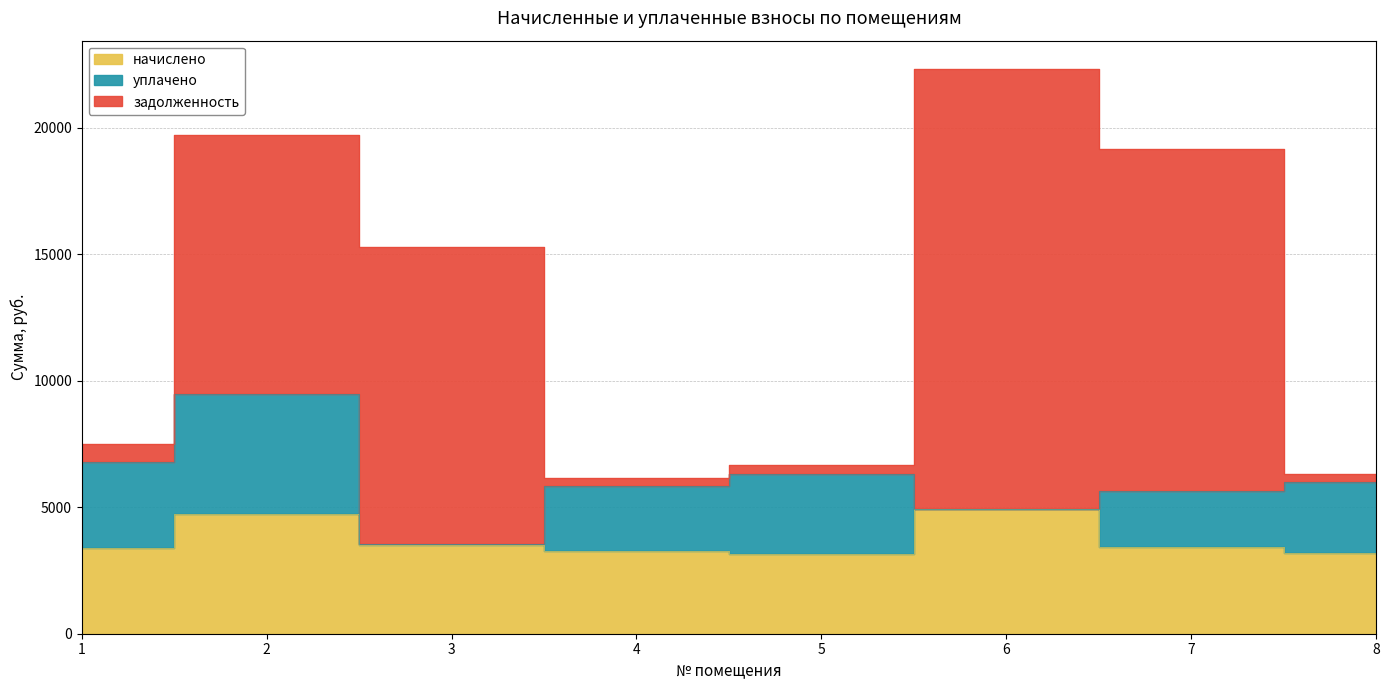

The начислено series shows 3504.1 at 3. True or false?

True